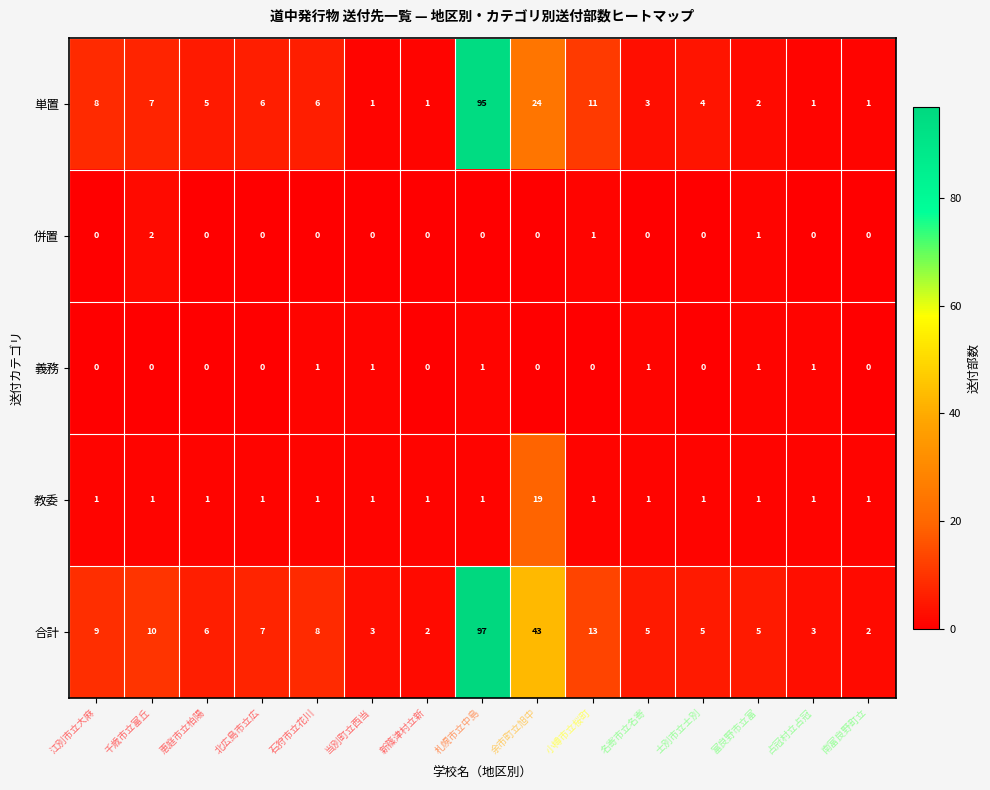

Count the 併置 values in the range 0 to 1.

14